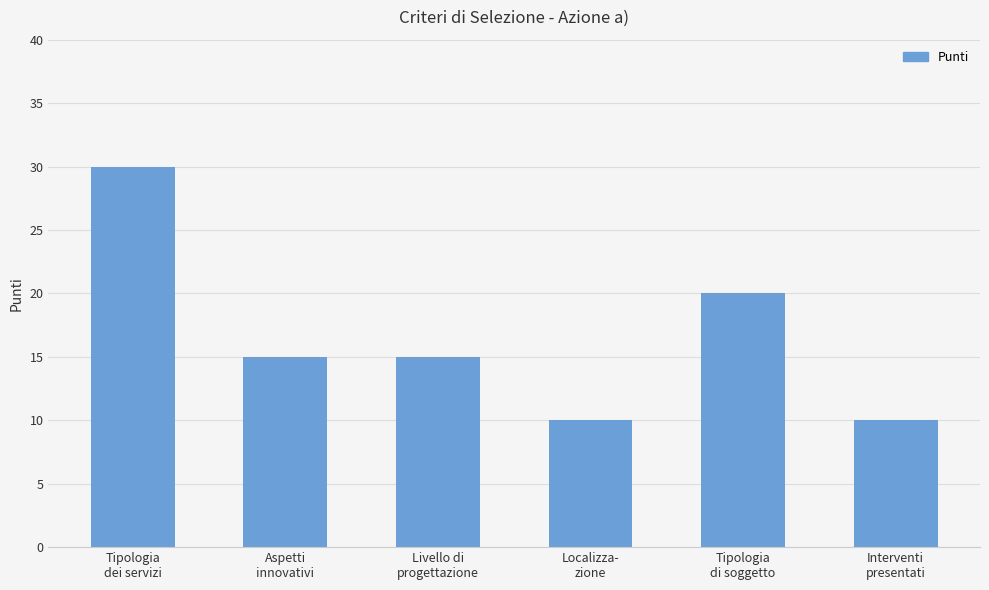

What is the maximum value shown in the chart?

30